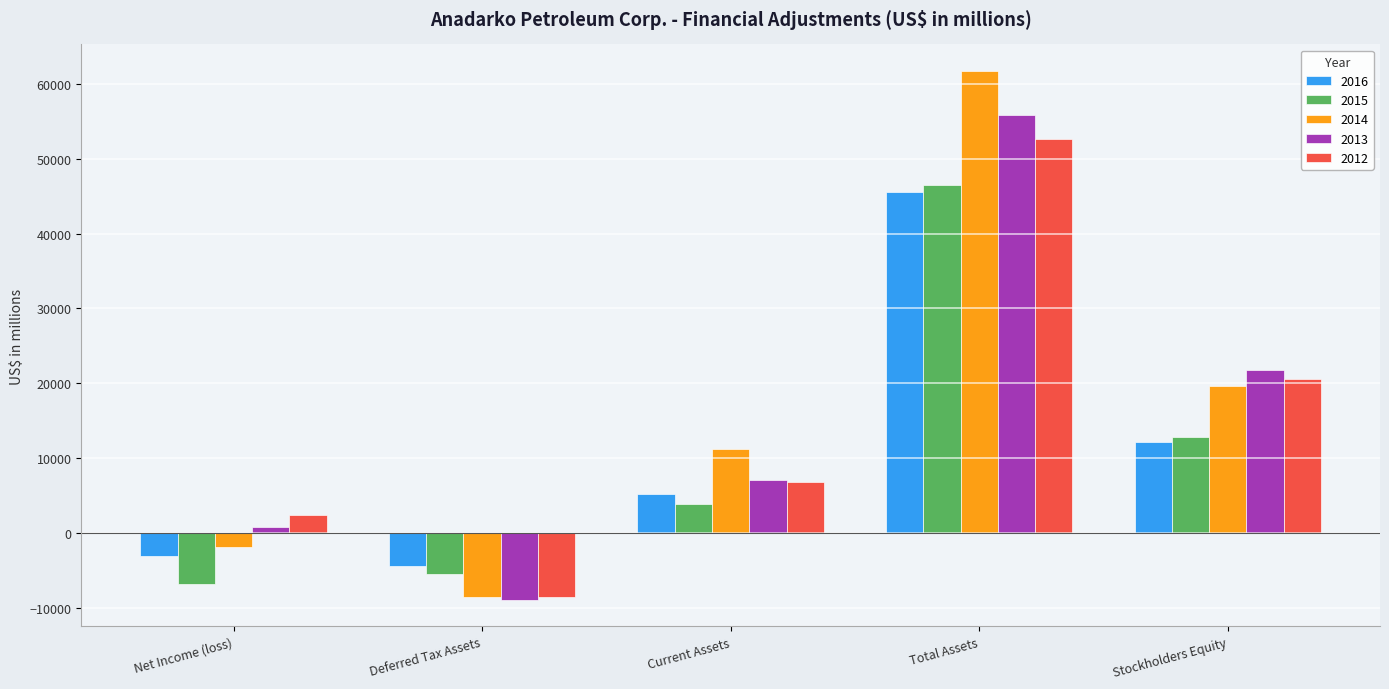

At which category is the sum across all series the highest?

Total Assets